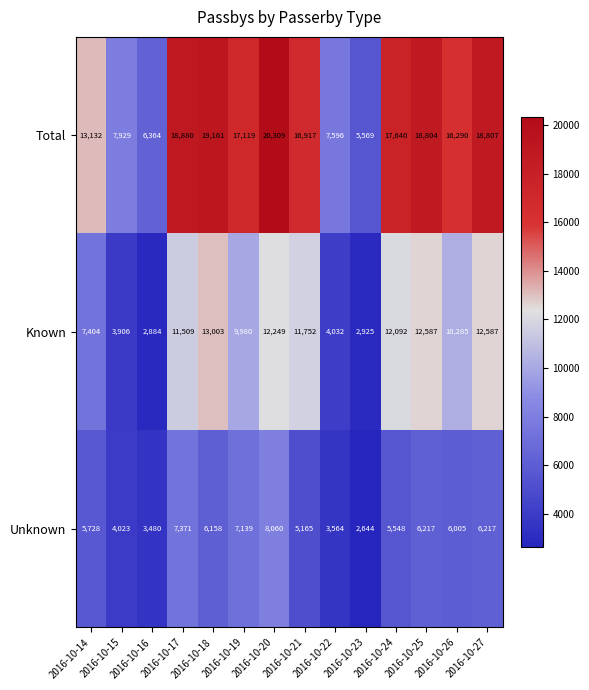

How many series are shown in this chart?

3